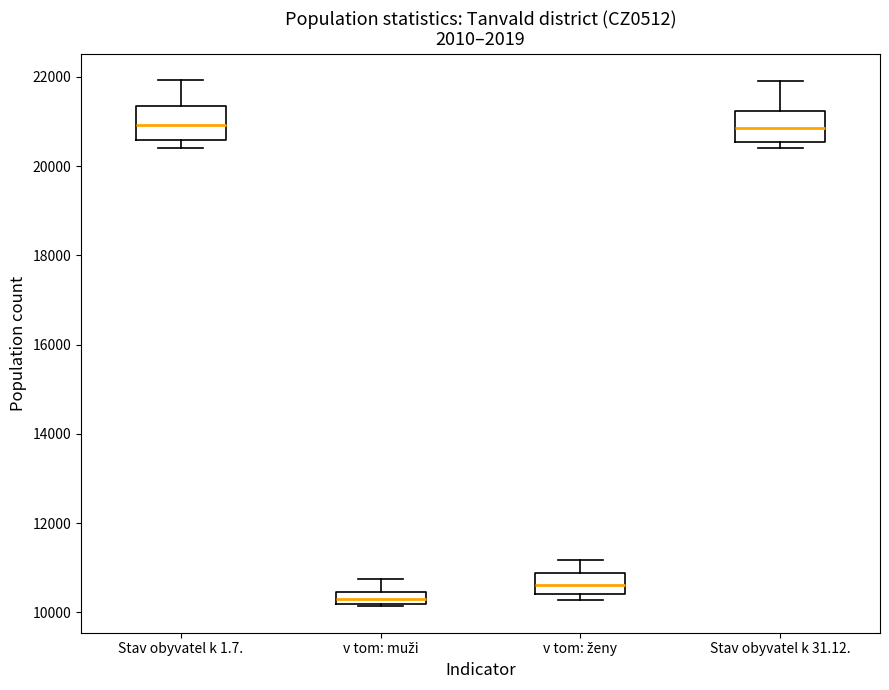

Where is the lower edge of the box for v tom: ženy on the y-axis? The values are not printed on the chart, so give them approximately, as read against the axis.

10400